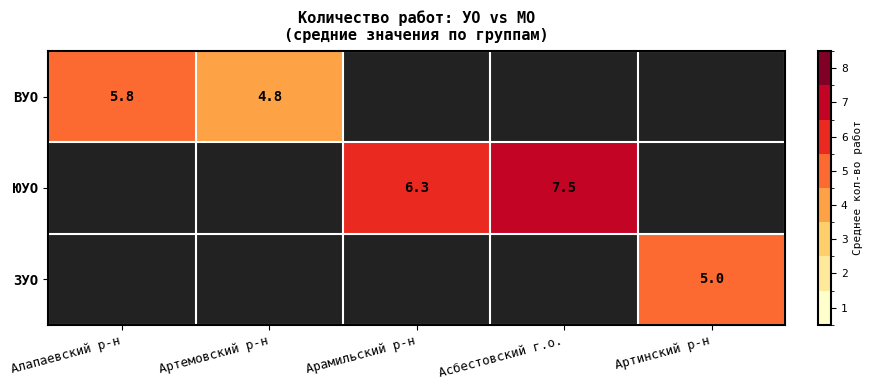

The value of ЗУО at Артинский р-н is 3.3. True or false?

False